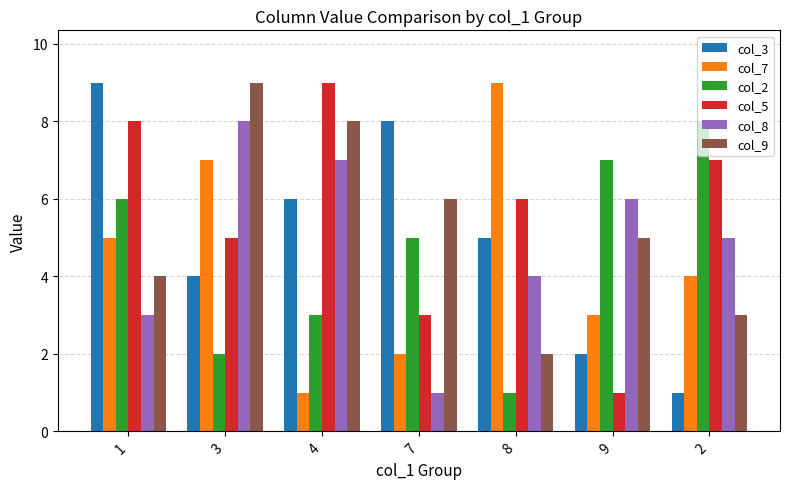

What is the label of the 1st bar from the left?

1